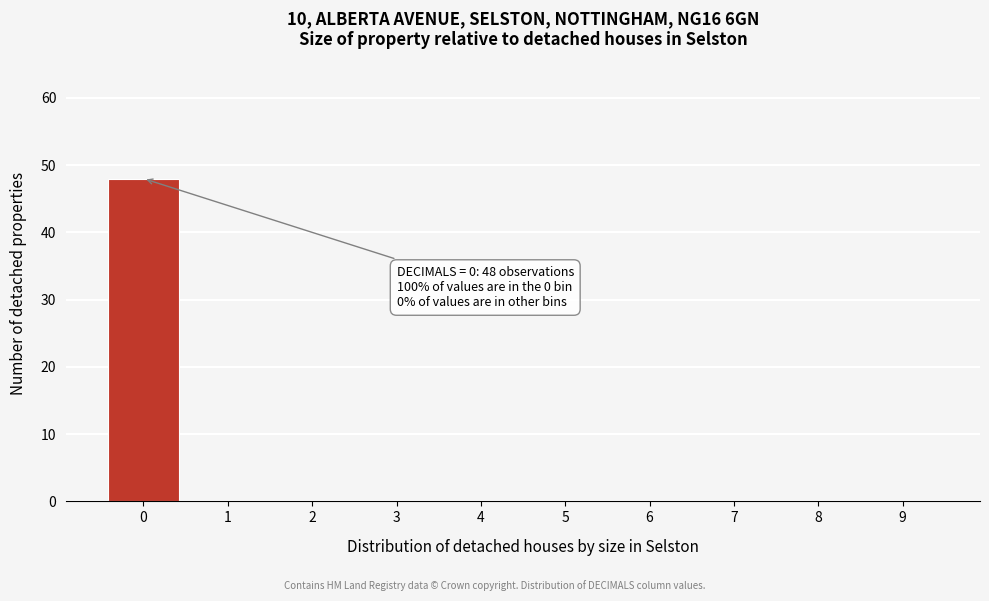

Which range on the x-axis has the tallest bar?

-0.5 to 0.5